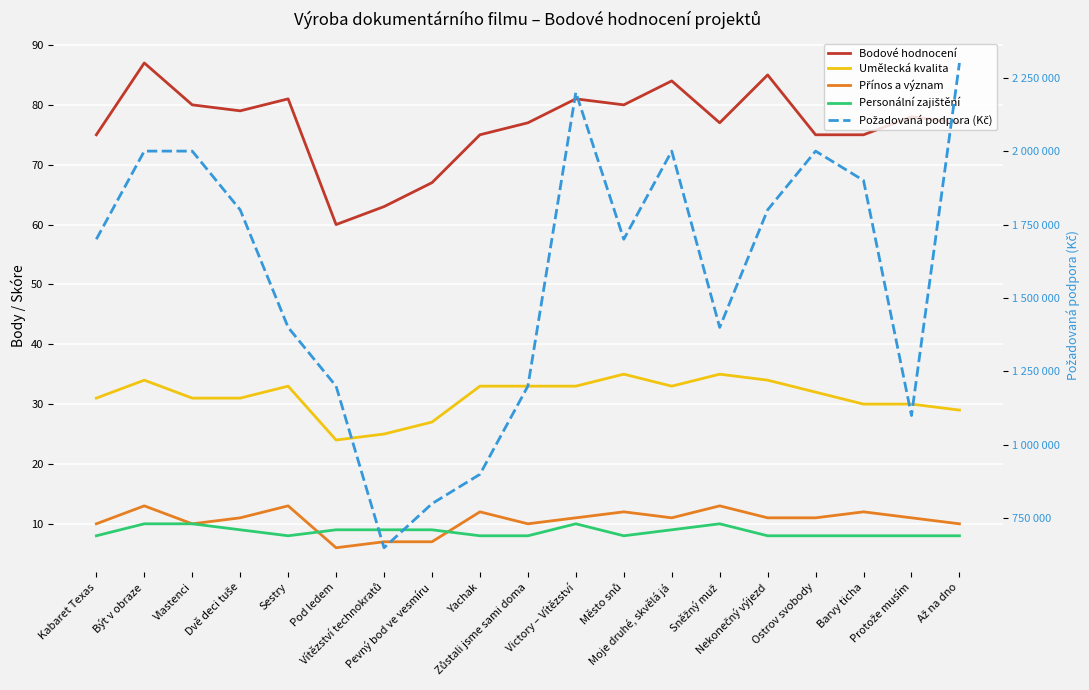

True or false: Požadovaná podpora (Kč) and Umělecká kvalita intersect in this chart.

False